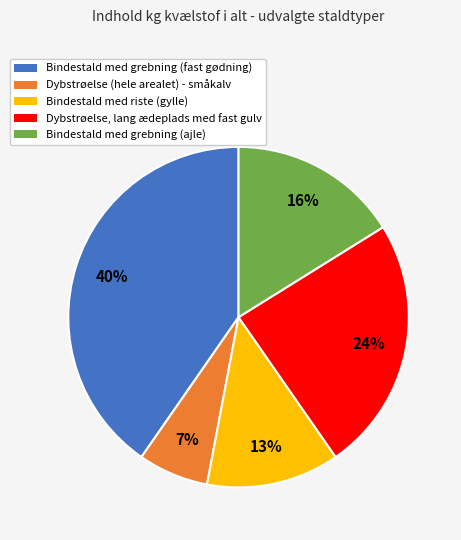

Which has a higher value, Dybstrøelse (hele arealet) - småkalv or Bindestald med grebning (ajle)?

Bindestald med grebning (ajle)